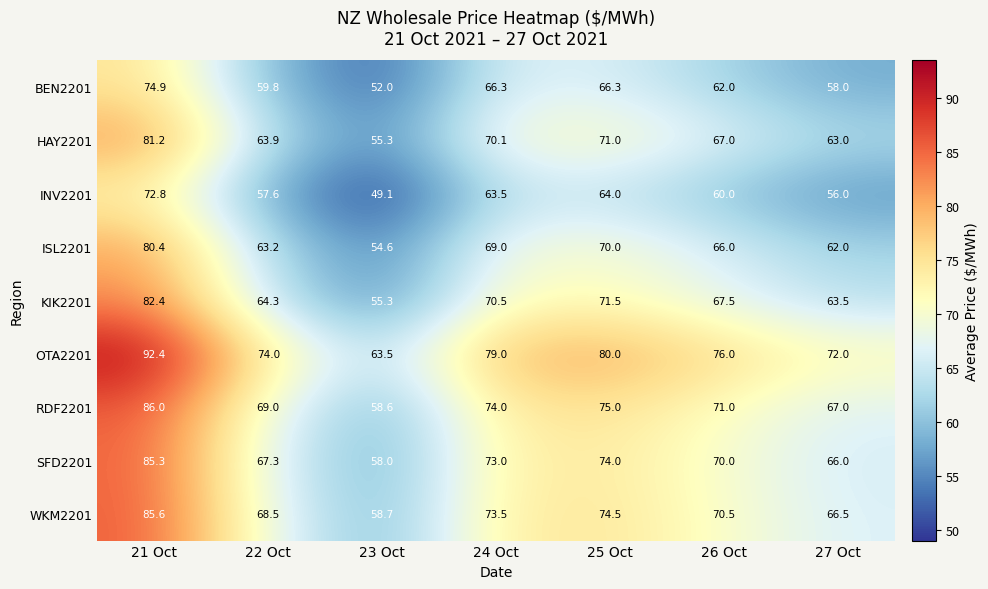

The KIK2201 series shows 63.5 at 27 Oct. True or false?

True